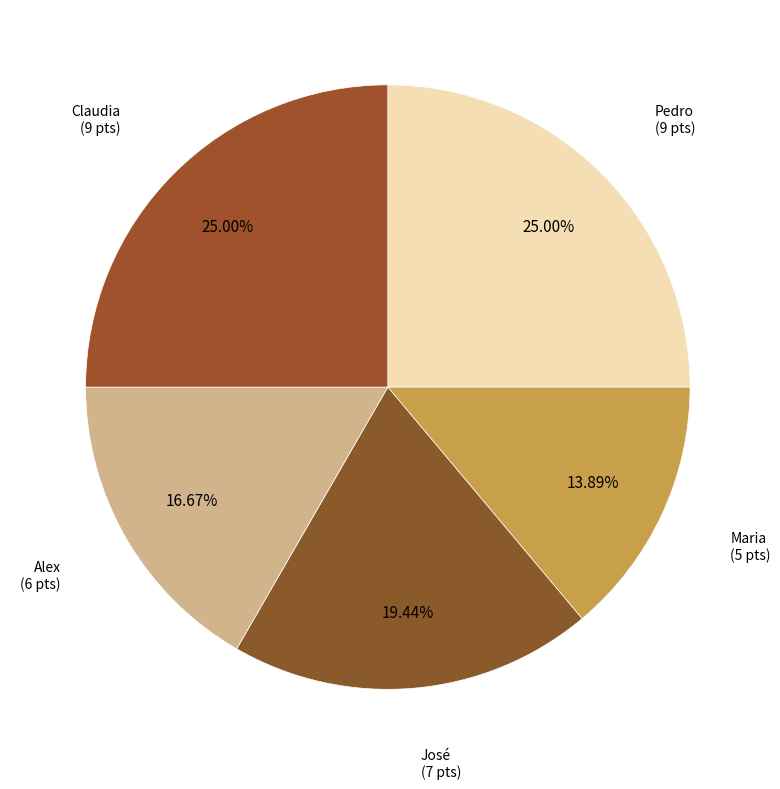

Count the number of slices in the pie.

5